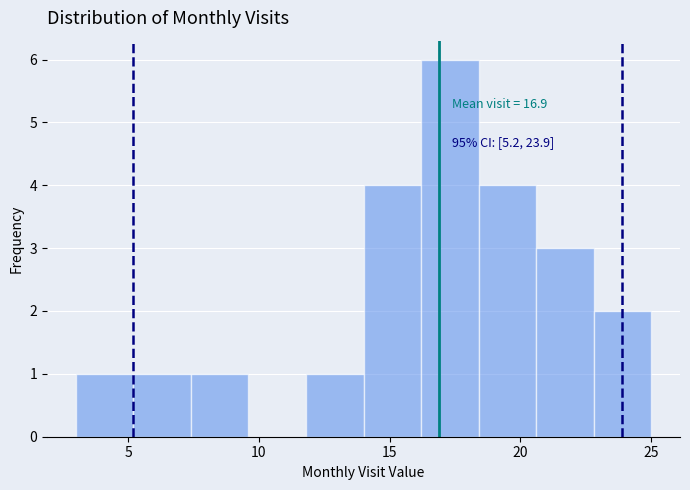

Which range on the x-axis has the tallest bar?

16.2 to 18.4